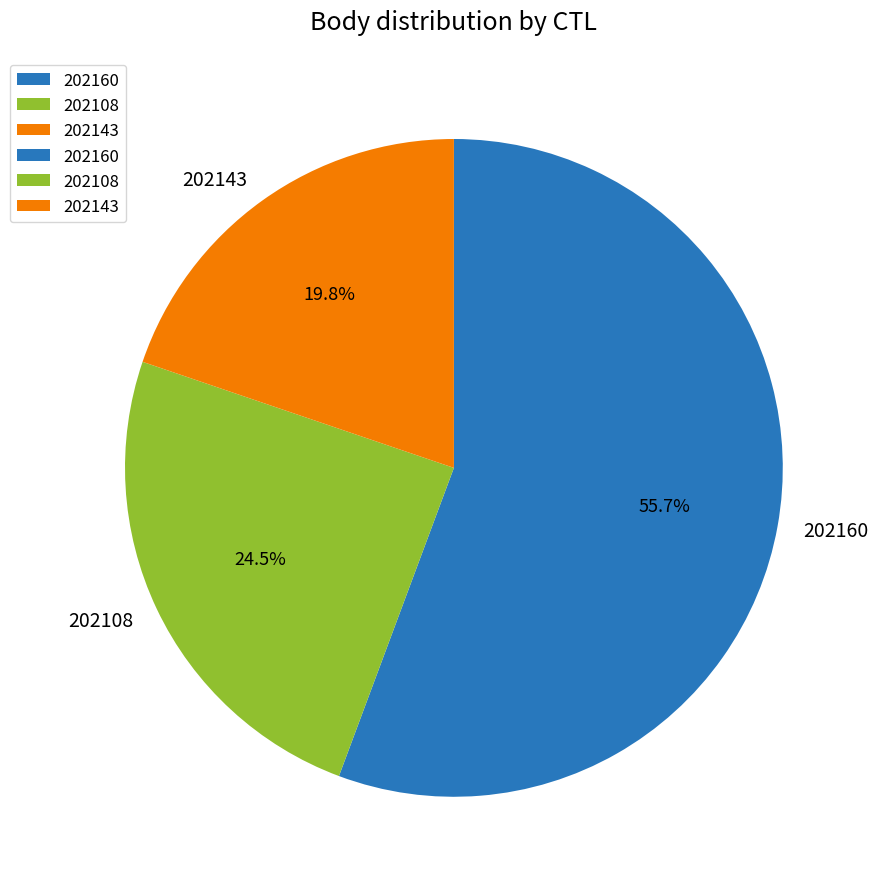

What is the ratio of the value at 202108 to the value at 202143?

1.2